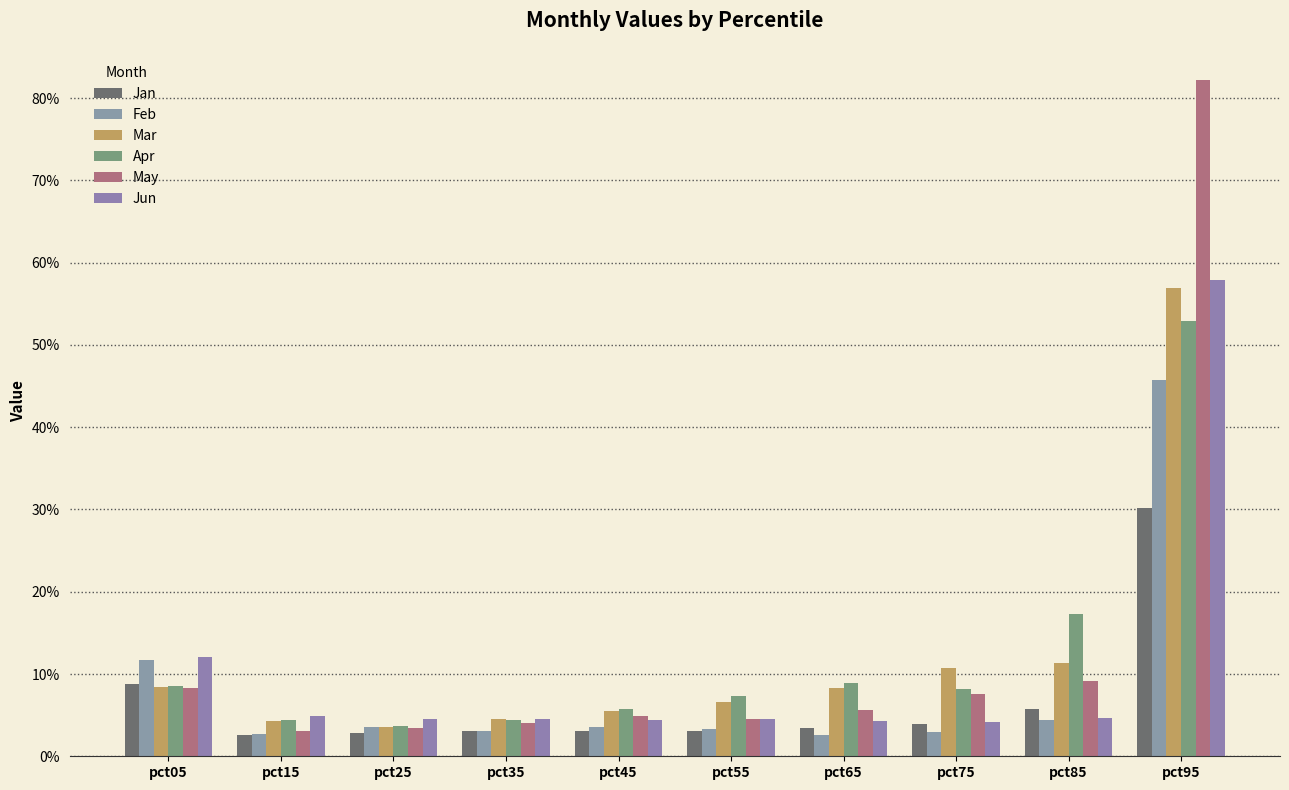

Which has a higher value, pct75 or pct25?

pct75